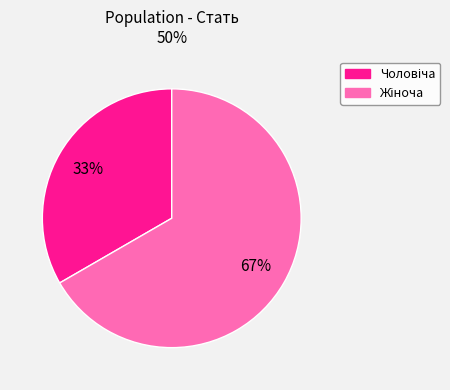

Is there a majority slice in this chart?

Yes